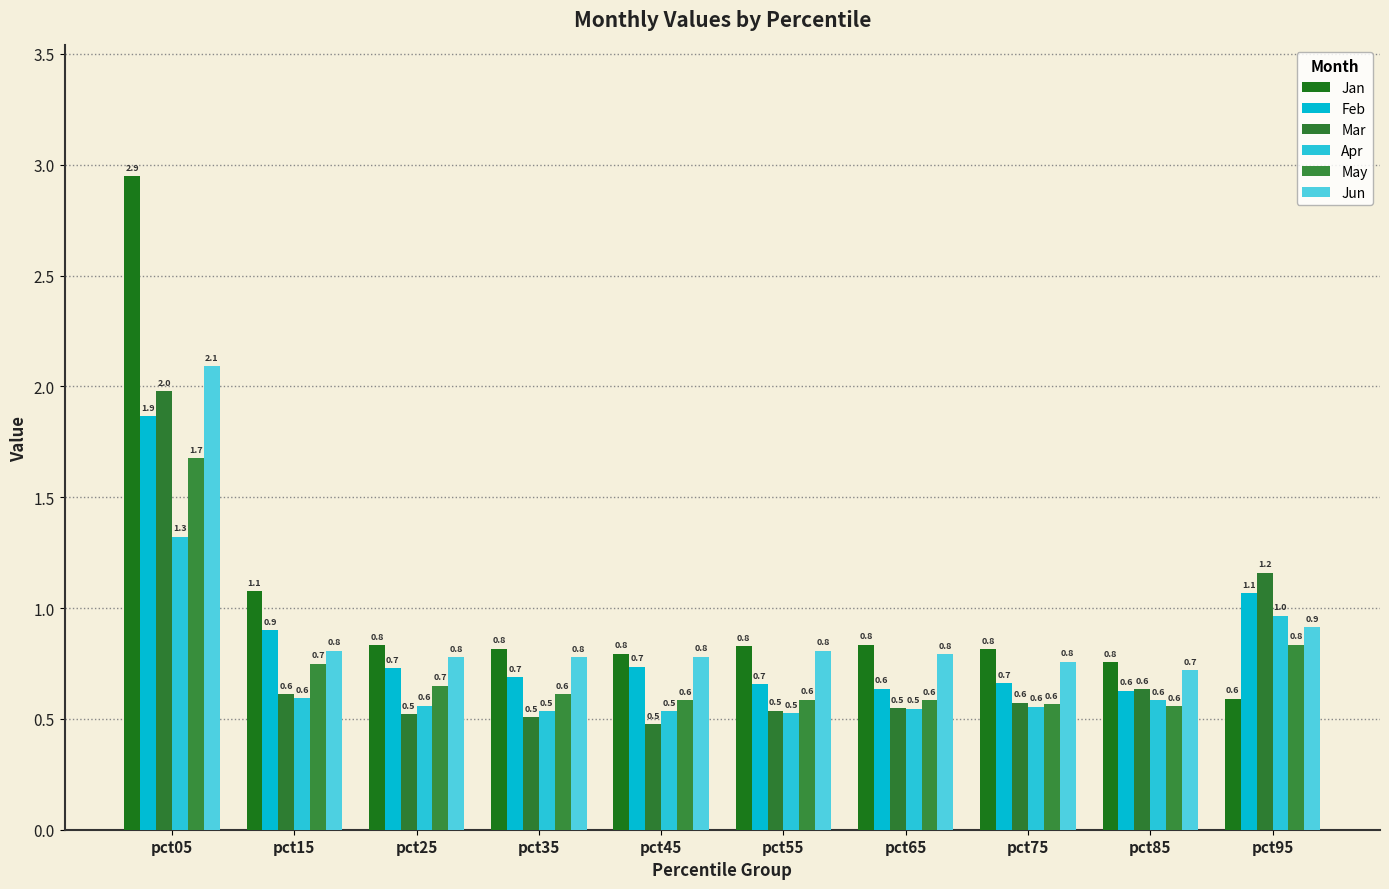

List the series in order of their peak value, lowest first.

Apr, May, Feb, Mar, Jun, Jan